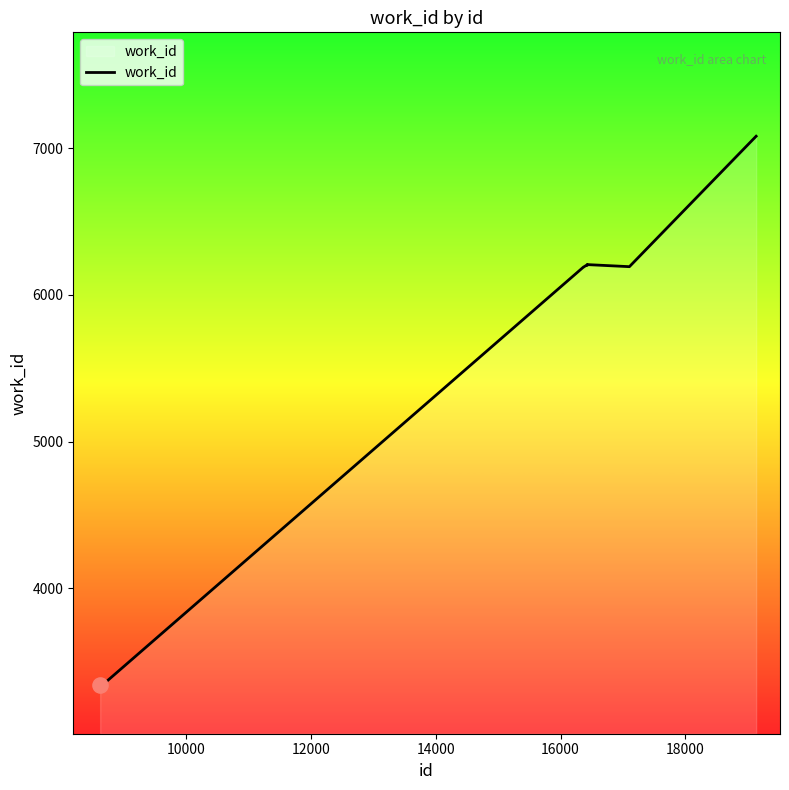

What is the minimum value shown in the chart?

3344